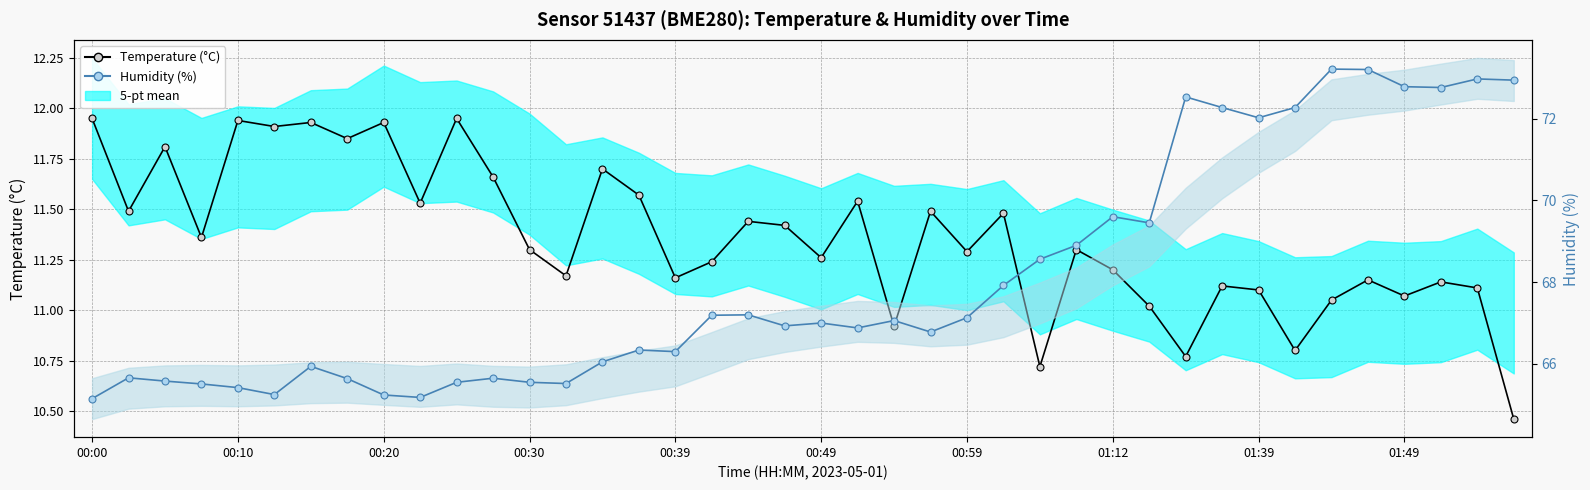

At which label does Humidity (%) first exceed 67?

17